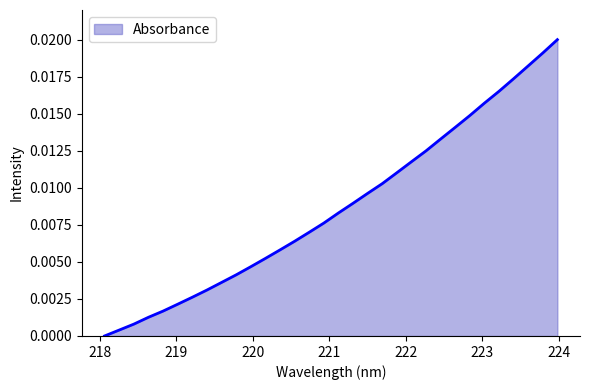

What is the label of the 8th point from the left?

219.3979